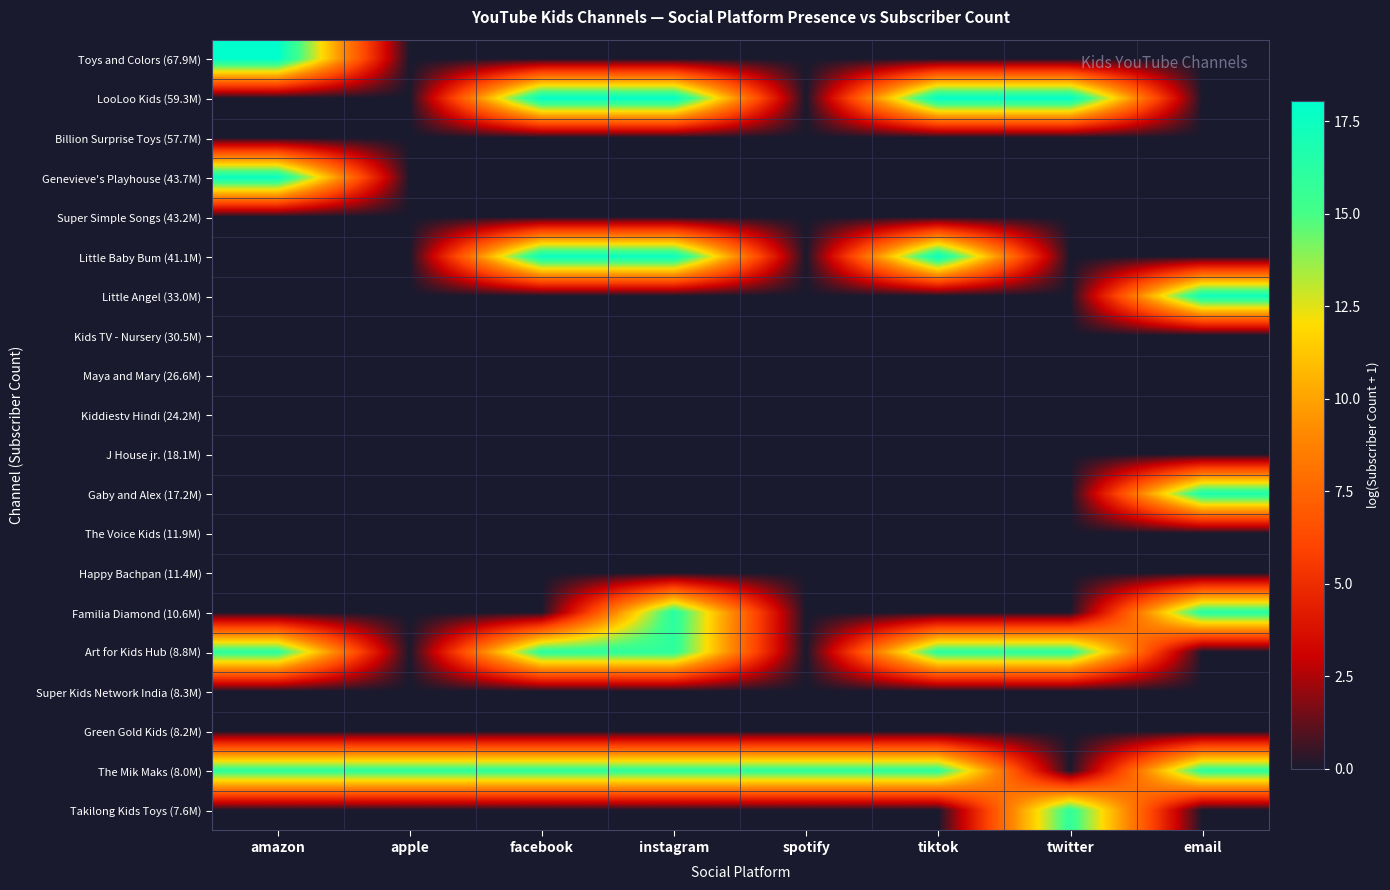

Reading left to right, extract all data points from this chart.

Toys and Colors (67.9M): amazon=18.0	apple=0.0	facebook=0.0	instagram=0.0	spotify=0.0	tiktok=0.0	twitter=0.0	email=0.0
LooLoo Kids (59.3M): amazon=0.0	apple=0.0	facebook=17.9	instagram=17.9	spotify=0.0	tiktok=17.9	twitter=17.9	email=0.0
Billion Surprise Toys (57.7M): amazon=0.0	apple=0.0	facebook=0.0	instagram=0.0	spotify=0.0	tiktok=0.0	twitter=0.0	email=0.0
Genevieve's Playhouse (43.7M): amazon=17.6	apple=0.0	facebook=0.0	instagram=0.0	spotify=0.0	tiktok=0.0	twitter=0.0	email=0.0
Super Simple Songs (43.2M): amazon=0.0	apple=0.0	facebook=0.0	instagram=0.0	spotify=0.0	tiktok=0.0	twitter=0.0	email=0.0
Little Baby Bum (41.1M): amazon=0.0	apple=0.0	facebook=17.5	instagram=17.5	spotify=0.0	tiktok=17.5	twitter=0.0	email=0.0
Little Angel (33.0M): amazon=0.0	apple=0.0	facebook=0.0	instagram=0.0	spotify=0.0	tiktok=0.0	twitter=0.0	email=17.3
Kids TV - Nursery (30.5M): amazon=0.0	apple=0.0	facebook=0.0	instagram=0.0	spotify=0.0	tiktok=0.0	twitter=0.0	email=0.0
Maya and Mary (26.6M): amazon=0.0	apple=0.0	facebook=0.0	instagram=0.0	spotify=0.0	tiktok=0.0	twitter=0.0	email=0.0
Kiddiestv Hindi (24.2M): amazon=0.0	apple=0.0	facebook=0.0	instagram=0.0	spotify=0.0	tiktok=0.0	twitter=0.0	email=0.0
J House jr. (18.1M): amazon=0.0	apple=0.0	facebook=0.0	instagram=0.0	spotify=0.0	tiktok=0.0	twitter=0.0	email=0.0
Gaby and Alex (17.2M): amazon=0.0	apple=0.0	facebook=0.0	instagram=0.0	spotify=0.0	tiktok=0.0	twitter=0.0	email=16.7
The Voice Kids (11.9M): amazon=0.0	apple=0.0	facebook=0.0	instagram=0.0	spotify=0.0	tiktok=0.0	twitter=0.0	email=0.0
Happy Bachpan (11.4M): amazon=0.0	apple=0.0	facebook=0.0	instagram=0.0	spotify=0.0	tiktok=0.0	twitter=0.0	email=0.0
Familia Diamond (10.6M): amazon=0.0	apple=0.0	facebook=0.0	instagram=16.2	spotify=0.0	tiktok=0.0	twitter=0.0	email=16.2
Art for Kids Hub (8.8M): amazon=16.0	apple=0.0	facebook=16.0	instagram=16.0	spotify=0.0	tiktok=16.0	twitter=16.0	email=0.0
Super Kids Network India (8.3M): amazon=0.0	apple=0.0	facebook=0.0	instagram=0.0	spotify=0.0	tiktok=0.0	twitter=0.0	email=0.0
Green Gold Kids (8.2M): amazon=0.0	apple=0.0	facebook=0.0	instagram=0.0	spotify=0.0	tiktok=0.0	twitter=0.0	email=0.0
The Mik Maks (8.0M): amazon=15.9	apple=15.9	facebook=15.9	instagram=15.9	spotify=15.9	tiktok=15.9	twitter=0.0	email=15.9
Takilong Kids Toys (7.6M): amazon=0.0	apple=0.0	facebook=0.0	instagram=0.0	spotify=0.0	tiktok=0.0	twitter=15.8	email=0.0